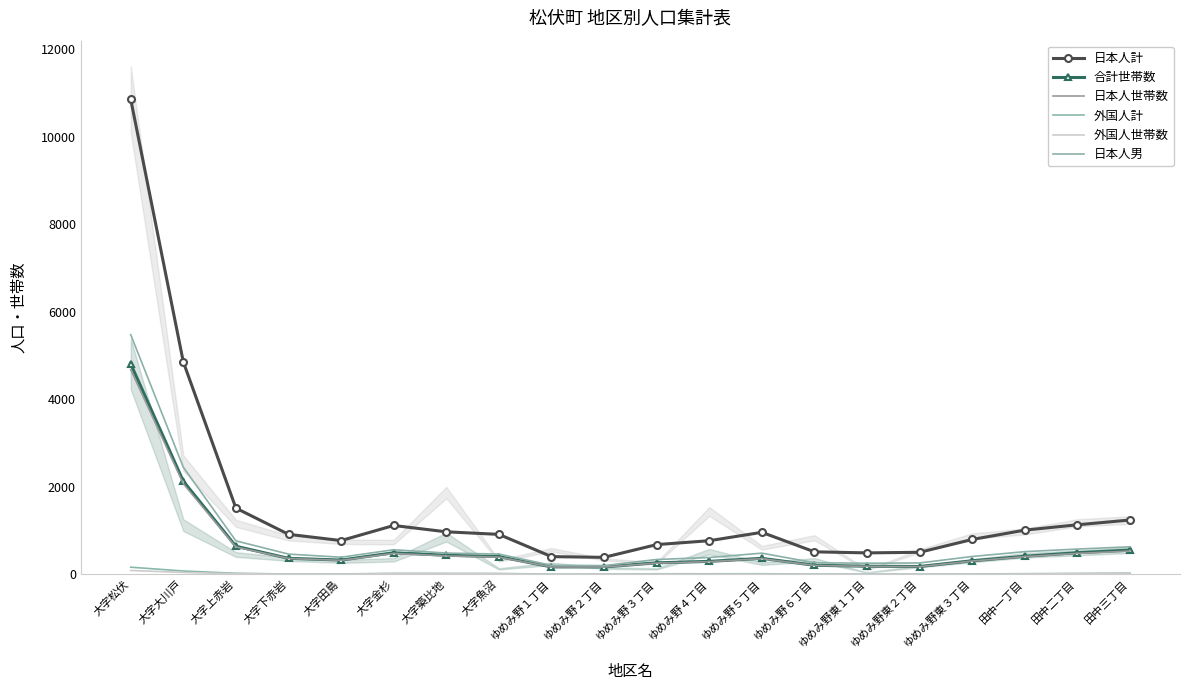

Which series has the largest range (max minus min)?

日本人計